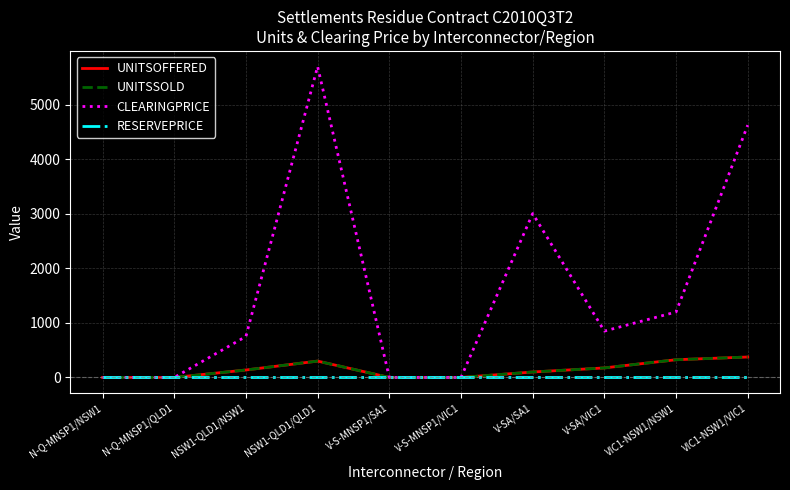

What is the label of the 4th point from the right?

V-SA/SA1